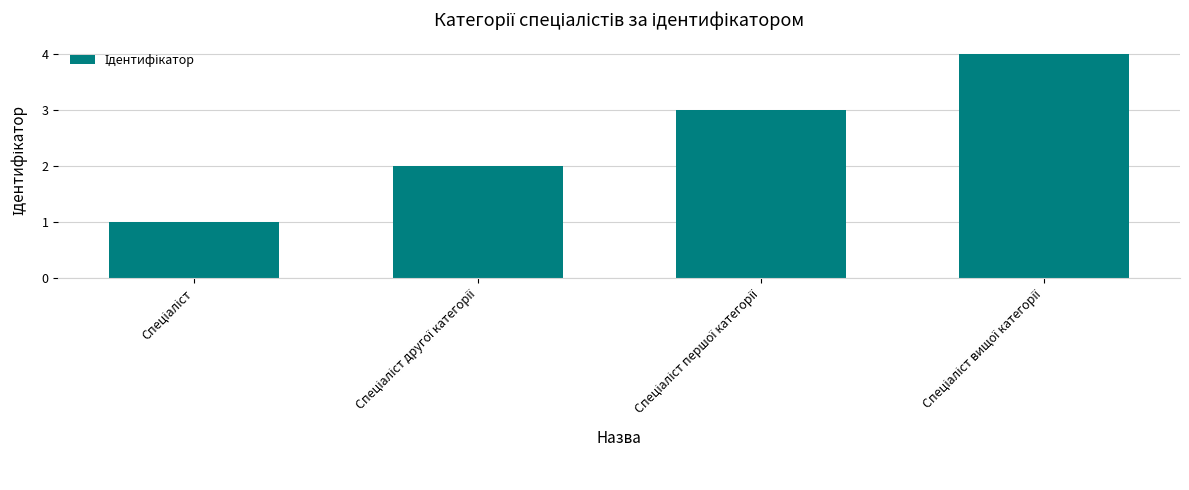

What is the difference between the second highest and minimum values?

2